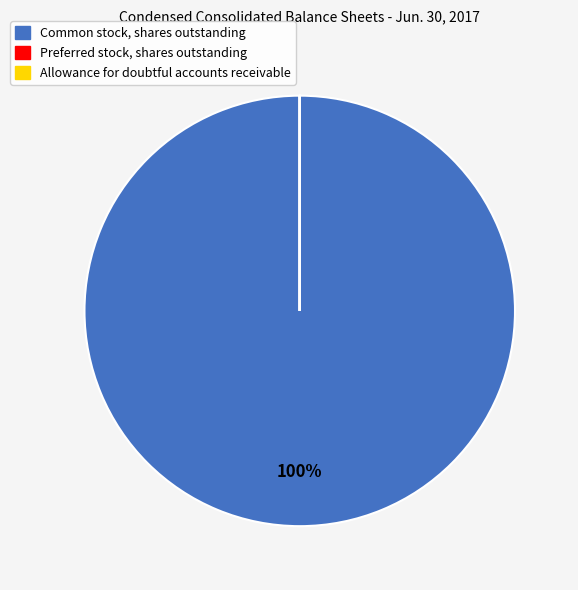

To the nearest percent, what is the average slice percentage?

33%